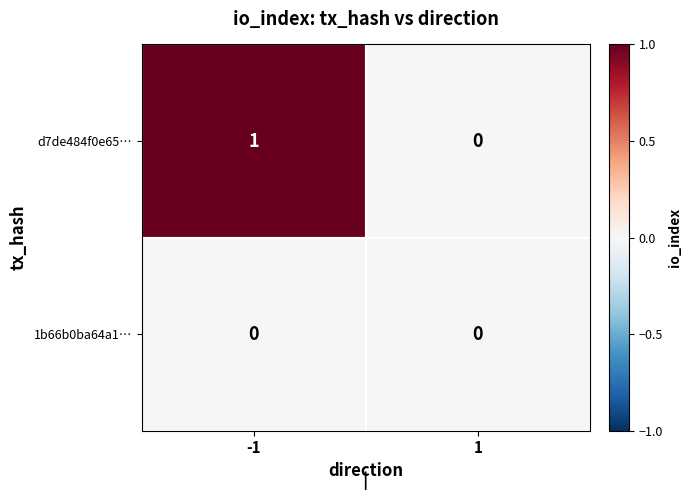

Which series changed the most between -1 and 1?

d7de484f0e65…